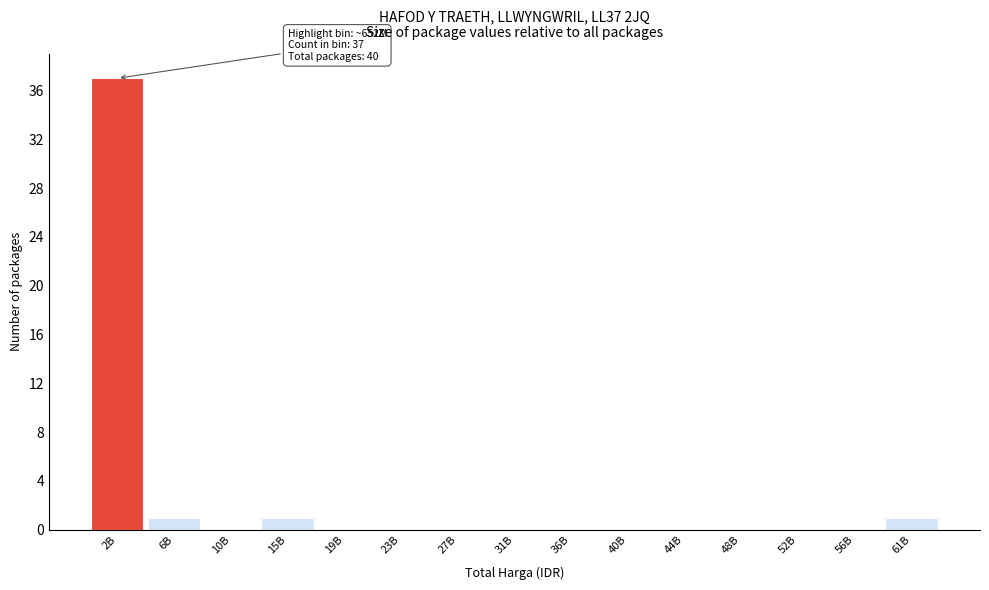

Reading left to right, what are all the values shown in this chart?

2B=37	6B=1	10B=0	15B=1	19B=0	23B=0	27B=0	31B=0	36B=0	40B=0	44B=0	48B=0	52B=0	56B=0	61B=1